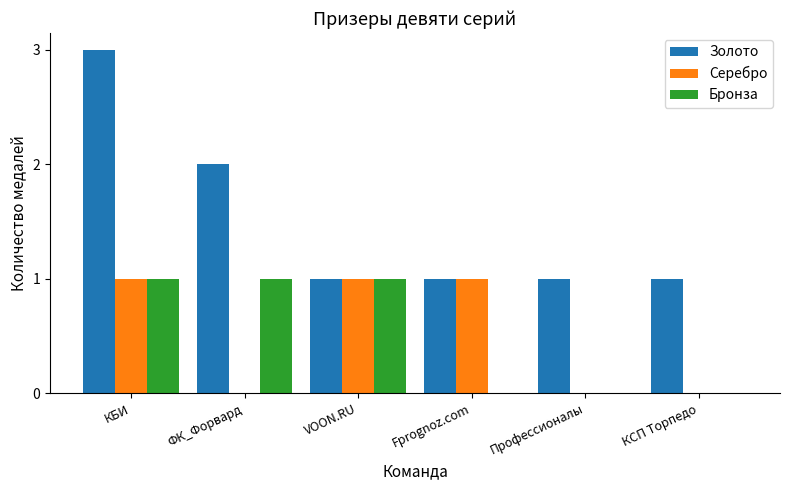

Which series has the largest total across all categories?

Золото